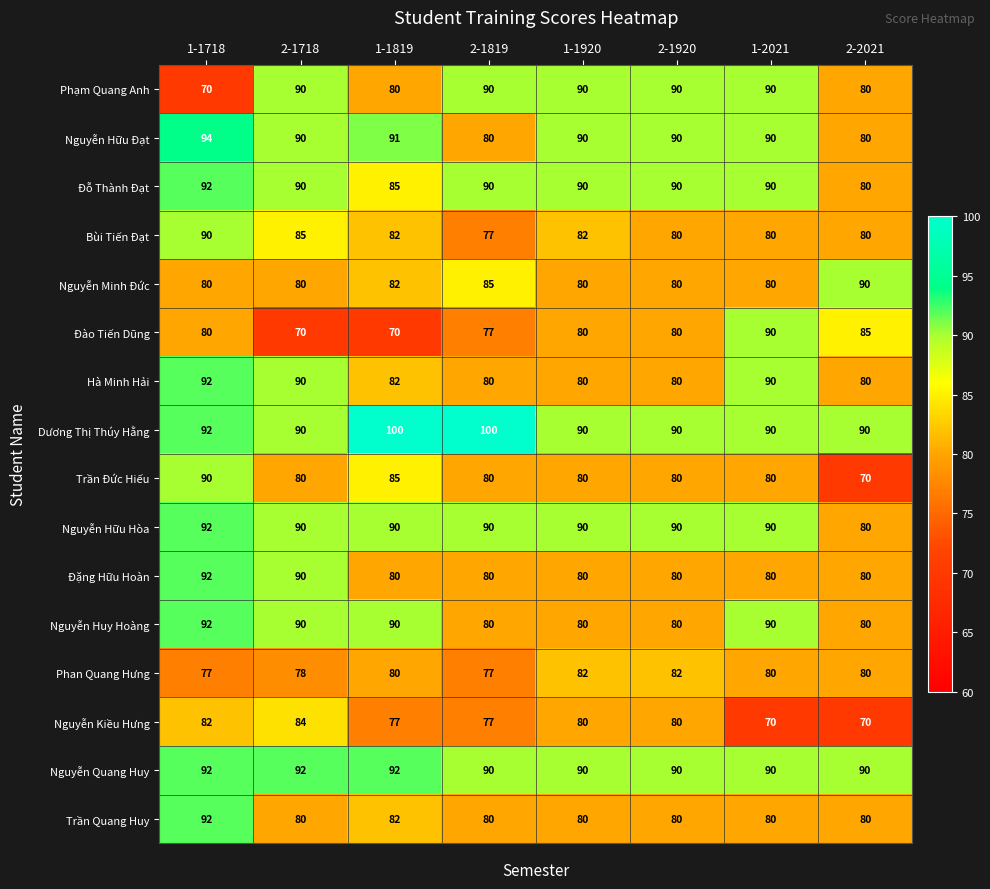

What is the sum of the Nguyễn Hữu Hòa values at 2-2021 and 2-1920?

170